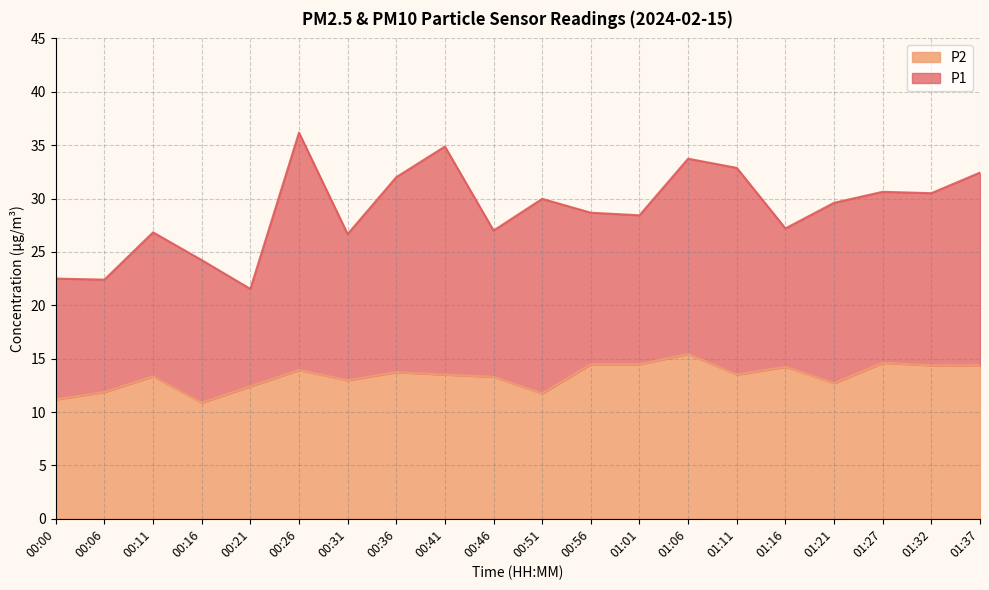

List the labels in order of P1 value, smallest first.

00:21, 00:06, 00:00, 00:16, 00:31, 00:11, 00:46, 01:16, 01:01, 00:56, 01:21, 00:51, 01:32, 01:27, 00:36, 01:37, 01:11, 01:06, 00:41, 00:26